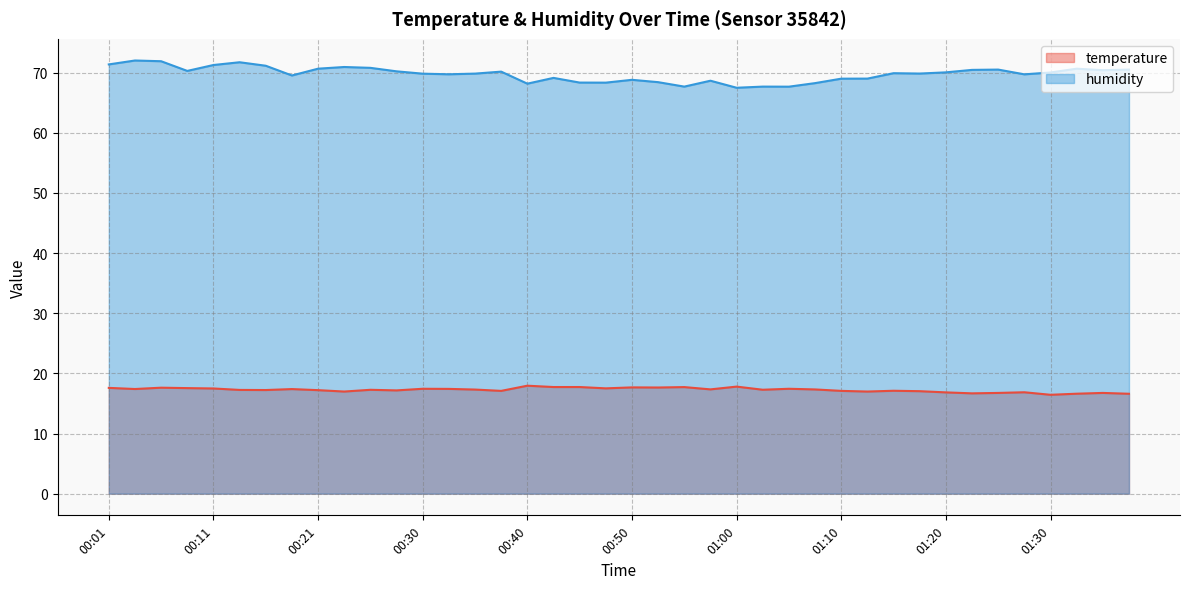

How many lines are shown in the chart?

2